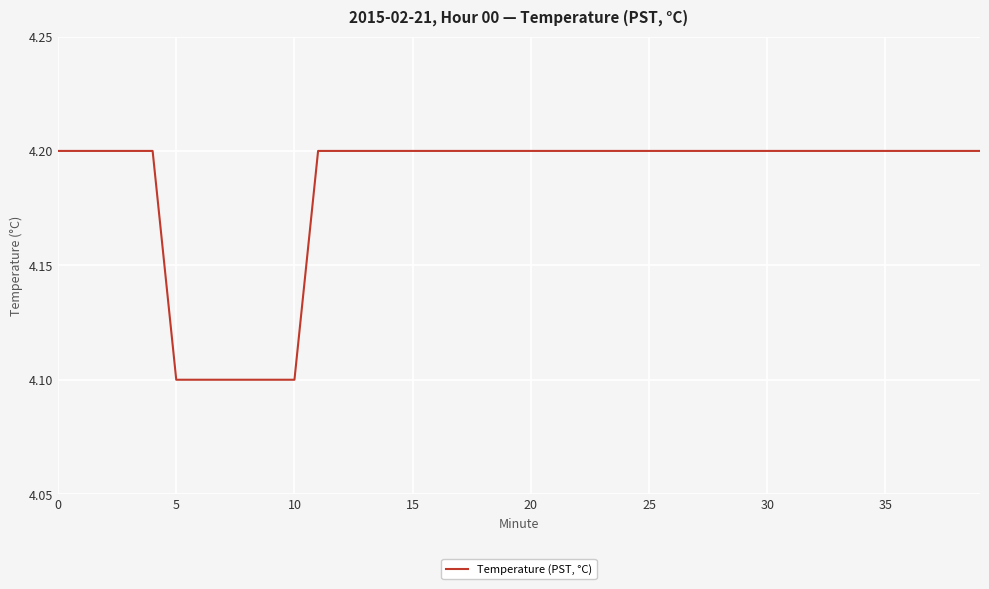

How many lines are shown in the chart?

1